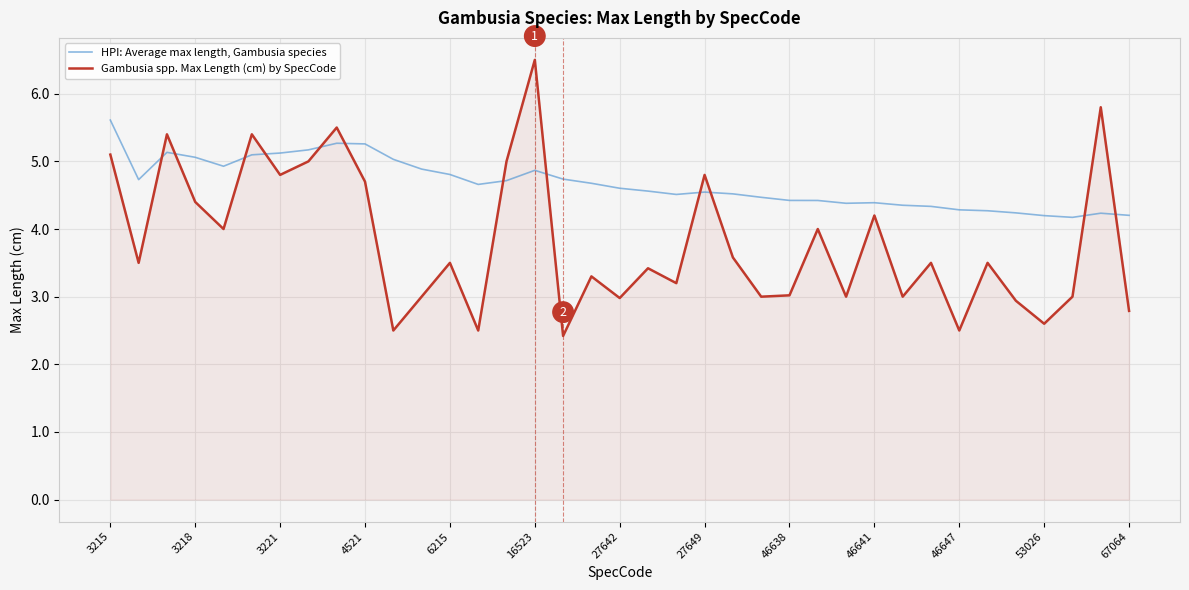

Which series has the largest range (max minus min)?

Gambusia spp. Max Length (cm) by SpecCode